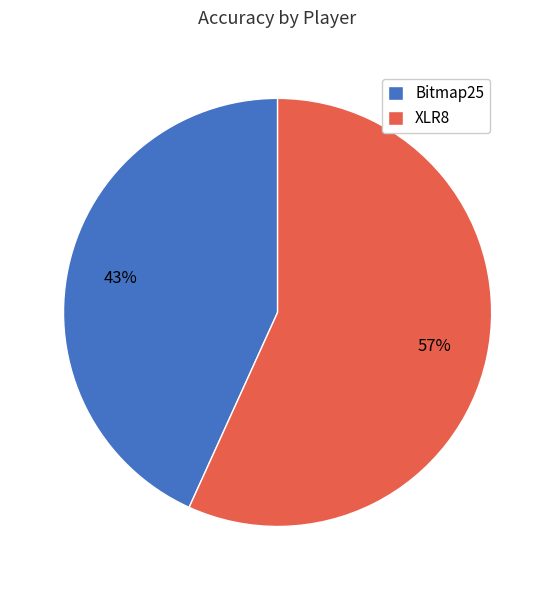

To the nearest percent, what percentage of the pie is XLR8?

57%